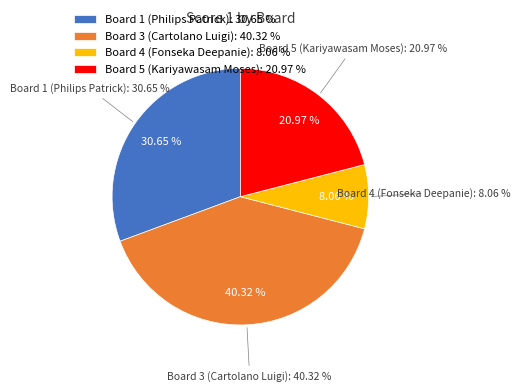

To the nearest percent, what percentage of the pie is Board 1 (Philips Patrick)?

31%